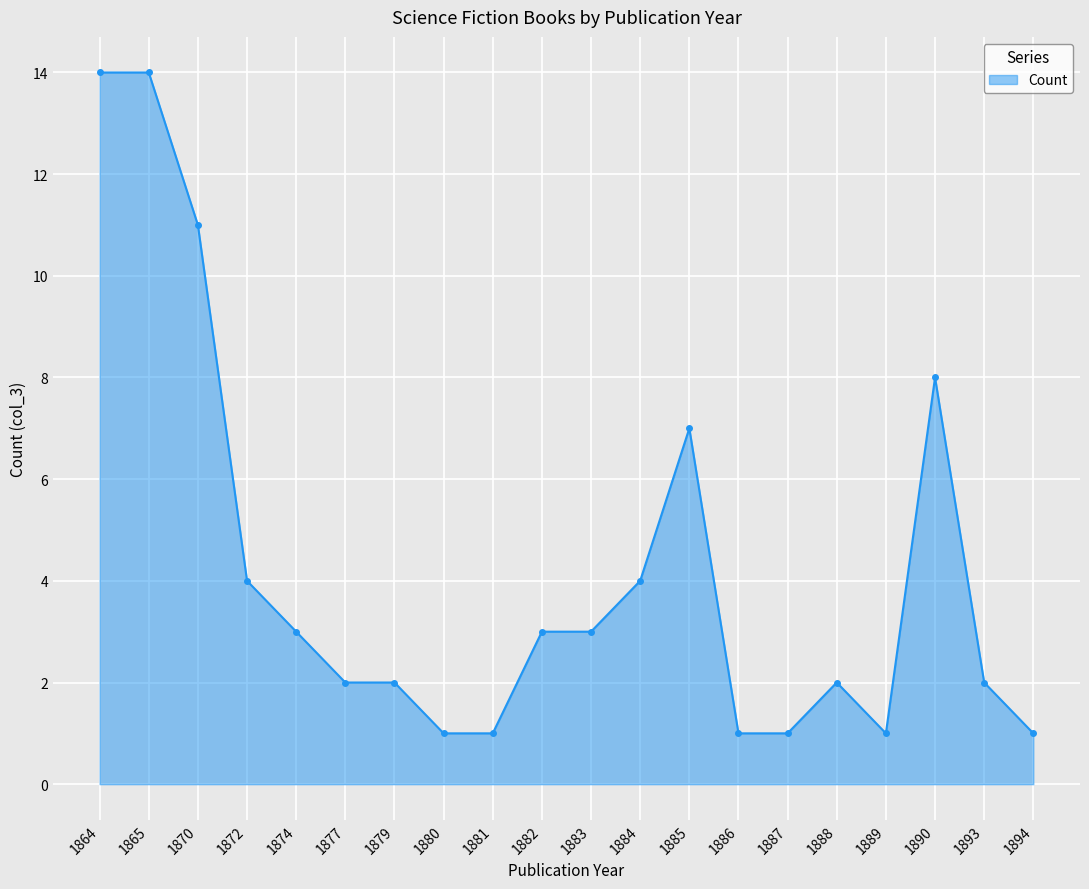

True or false: there are more than 2 points higher than both neighbors.

True